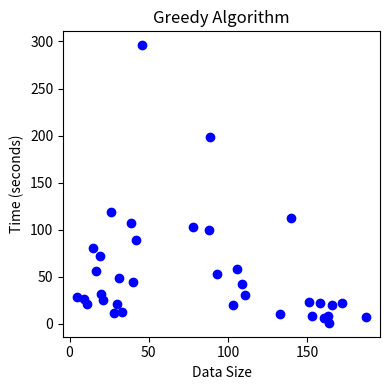

What Y value in the scatter plot is closest to 148?

119